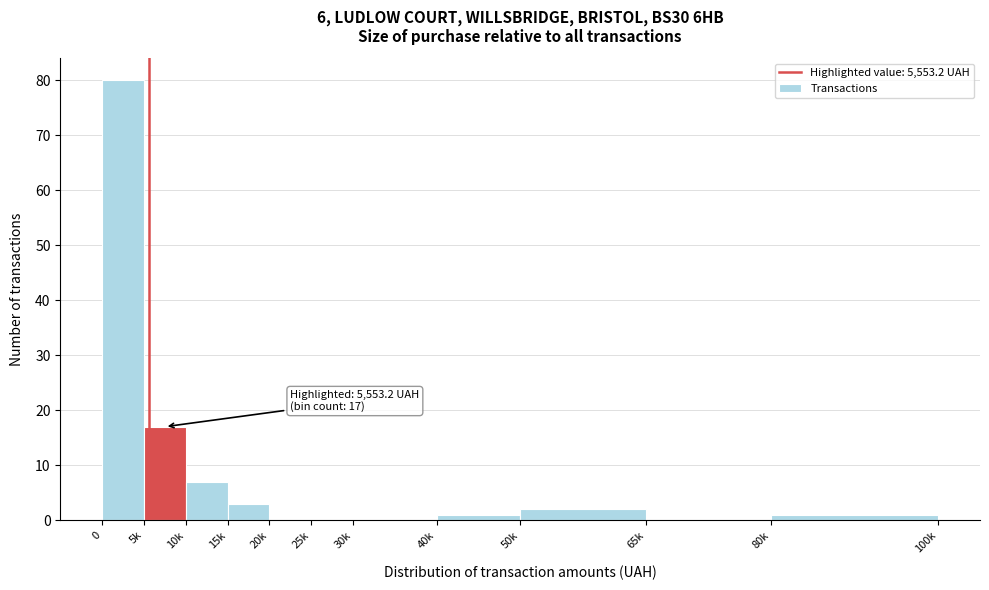

Reading left to right, transcribe all the data shown in this chart.

0=80	5k=17	10k=7	15k=3	20k=0	25k=0	30k=0	40k=1	50k=2	65k=0	80k=1